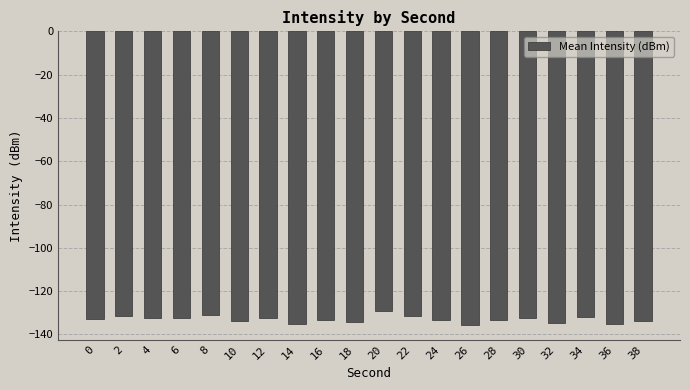

The chart shows a value of -131.4 at 2. True or false?

True